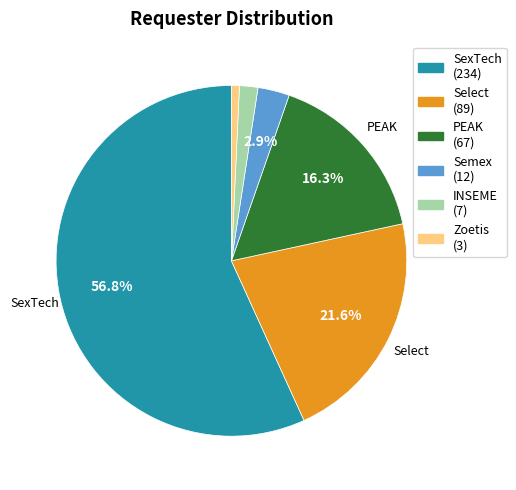

Combined, do Select and Semex account for over 50%?

No